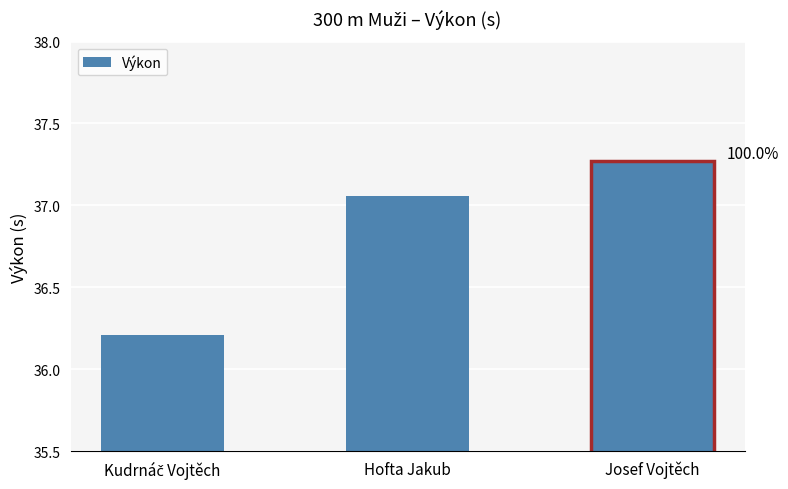

Is it true that the value at Hofta Jakub is 13.8?

False